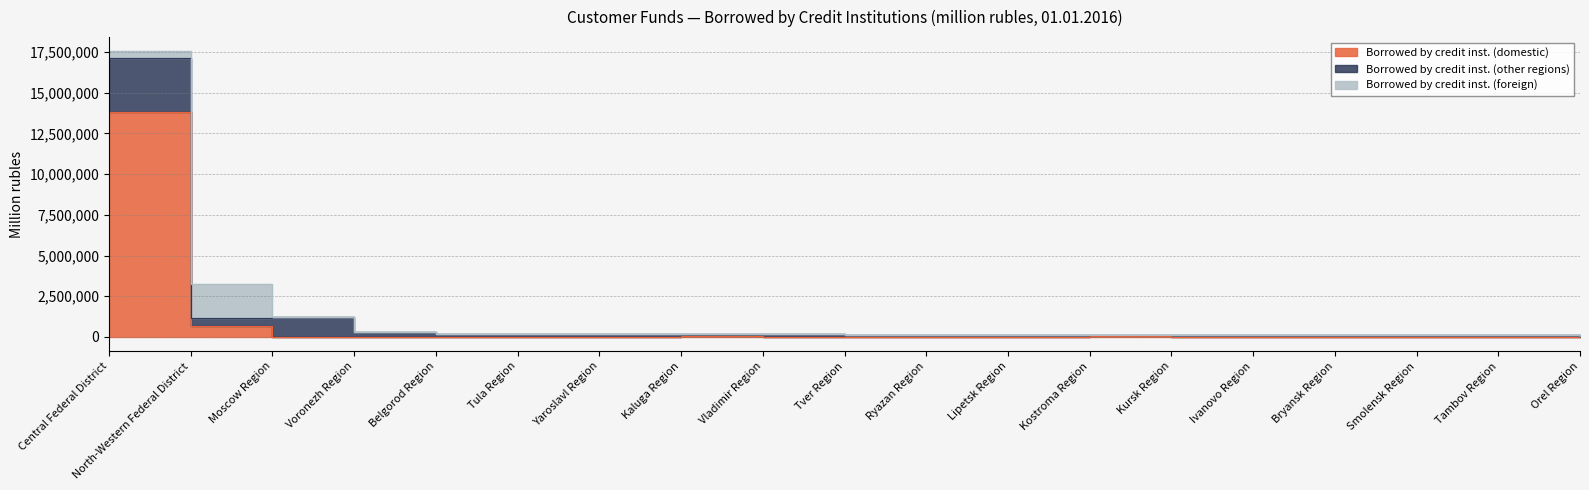

At which label is Borrowed by credit inst. (foreign) closest to 1042384?

Central Federal District